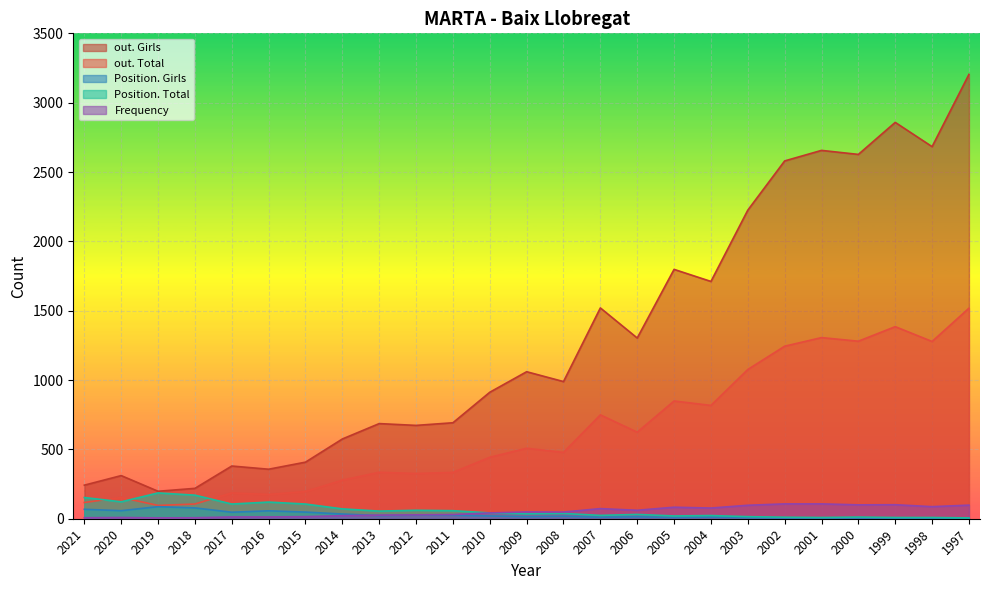

How many interior local peaks does the Frequency series have?

5